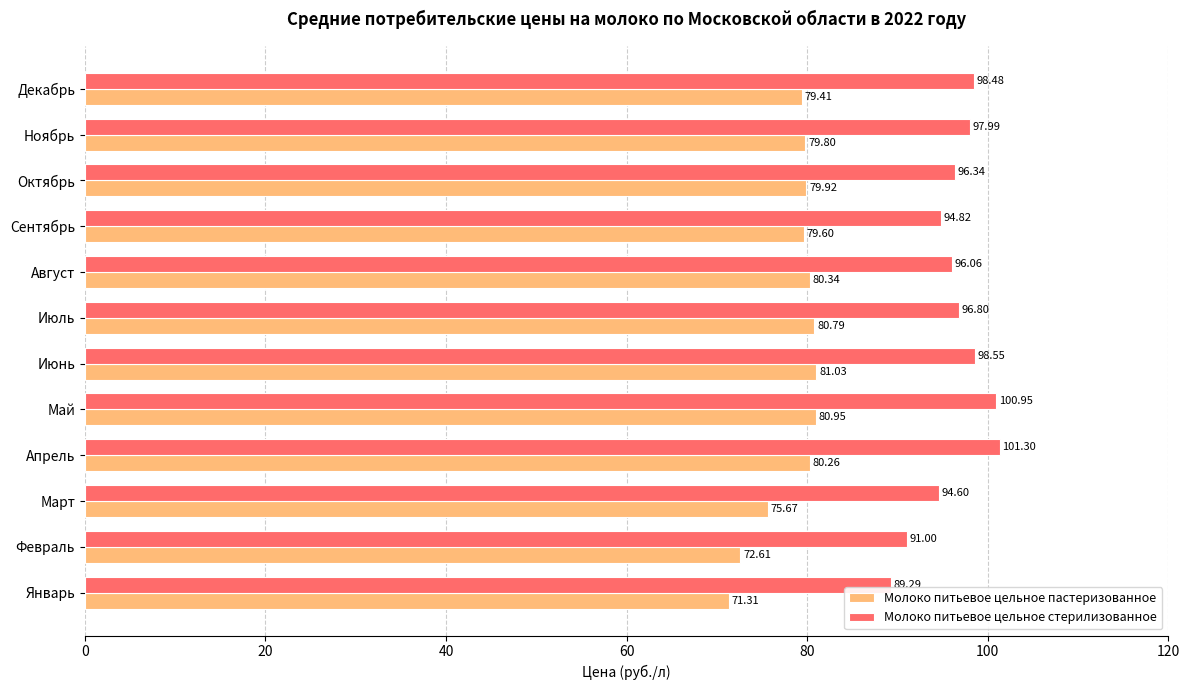

List the series in order of their peak value, highest first.

Молоко питьевое цельное стерилизованное, Молоко питьевое цельное пастеризованное